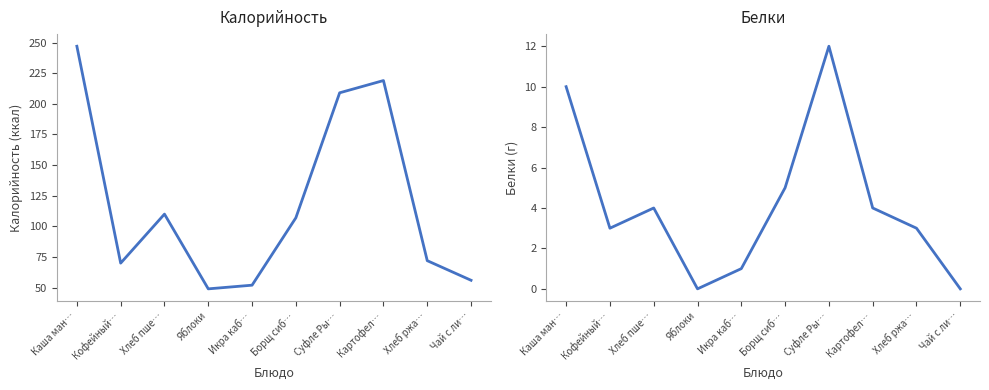

What is the difference between the maximum and second lowest values in the Белки series?

12